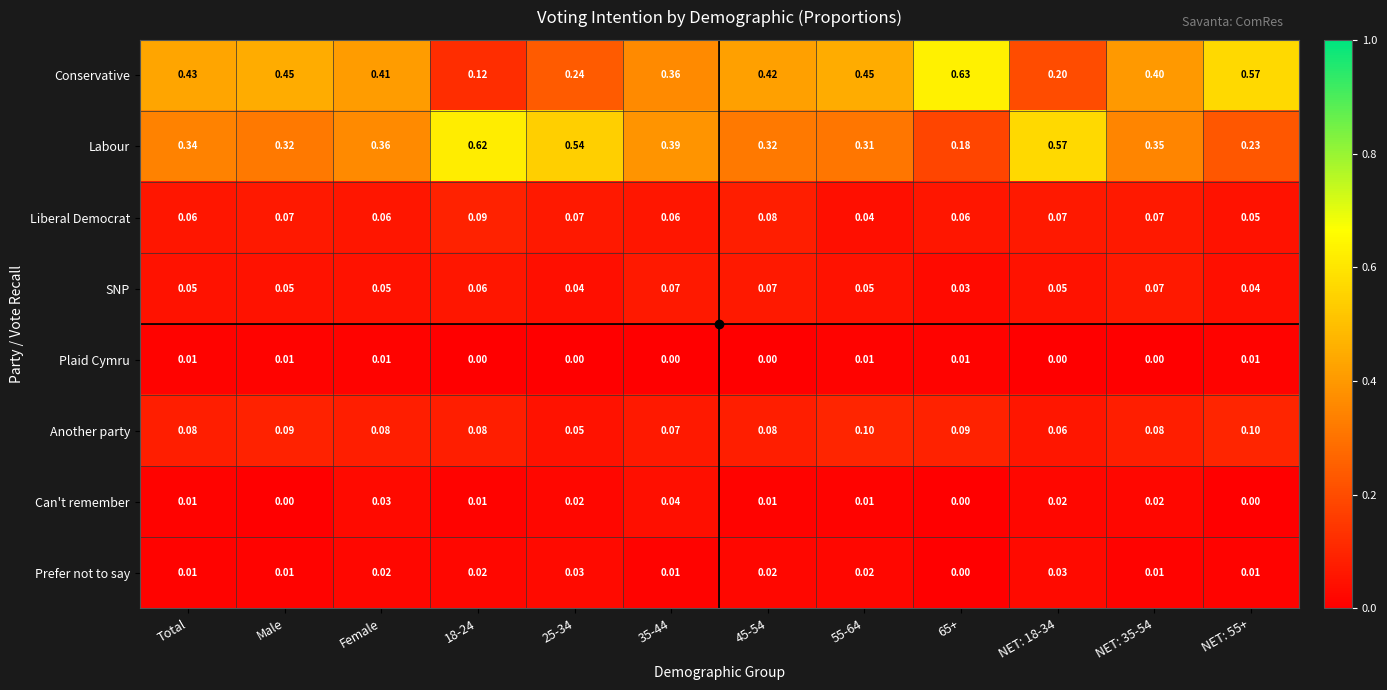

What is the total value across all series at 25-34?

1.0